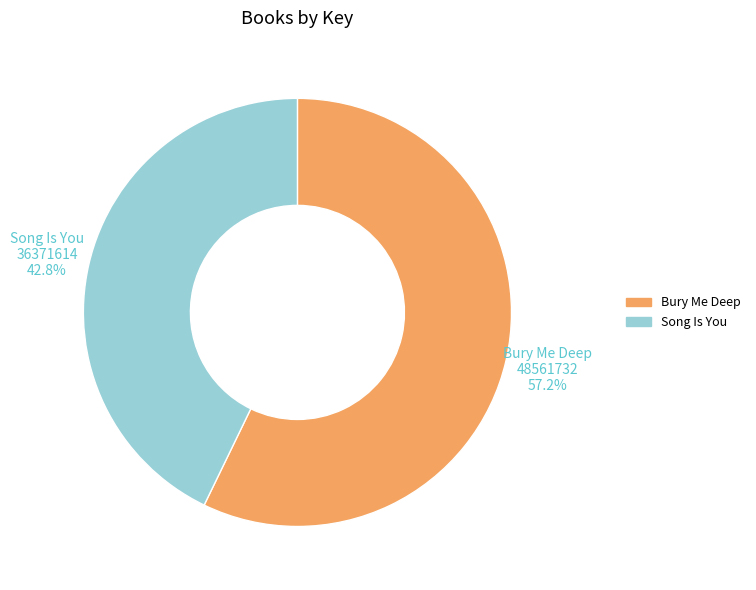

What percentage is the Song Is You slice, to the nearest percent?

43%